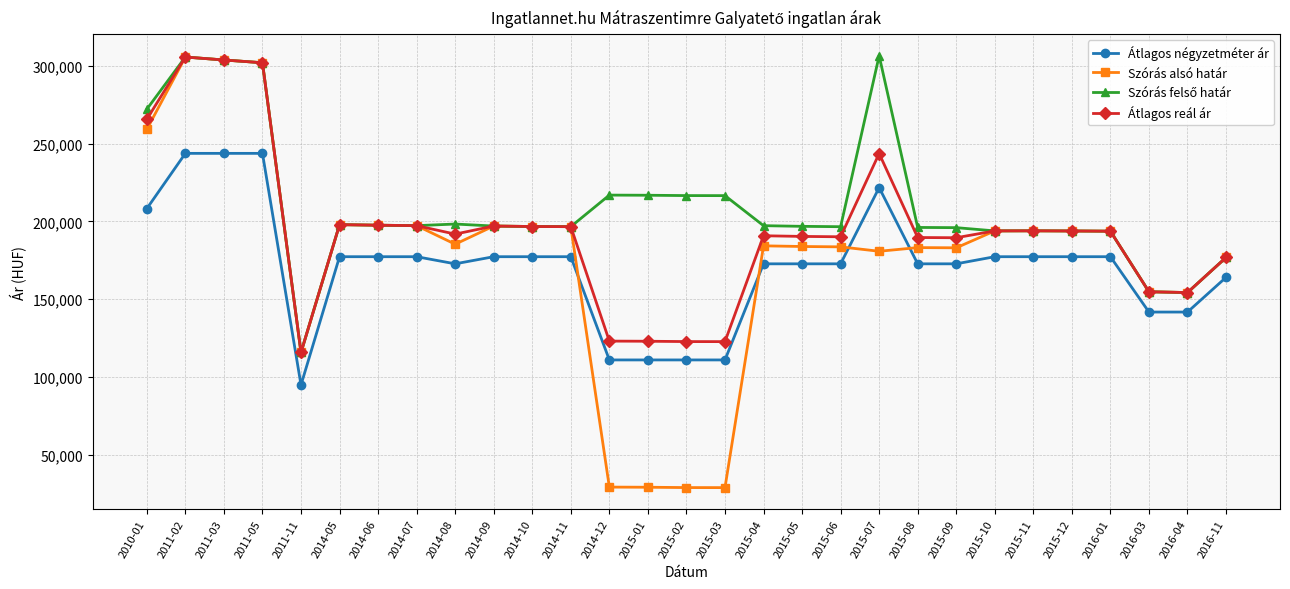

True or false: Átlagos négyzetméter ár and Átlagos reál ár intersect in this chart.

False